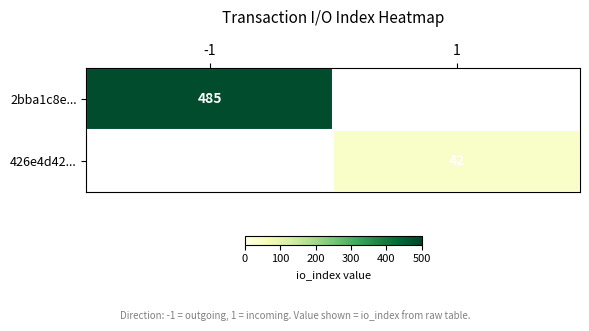

Is it true that 426e4d42... equals 60 at 1?

False